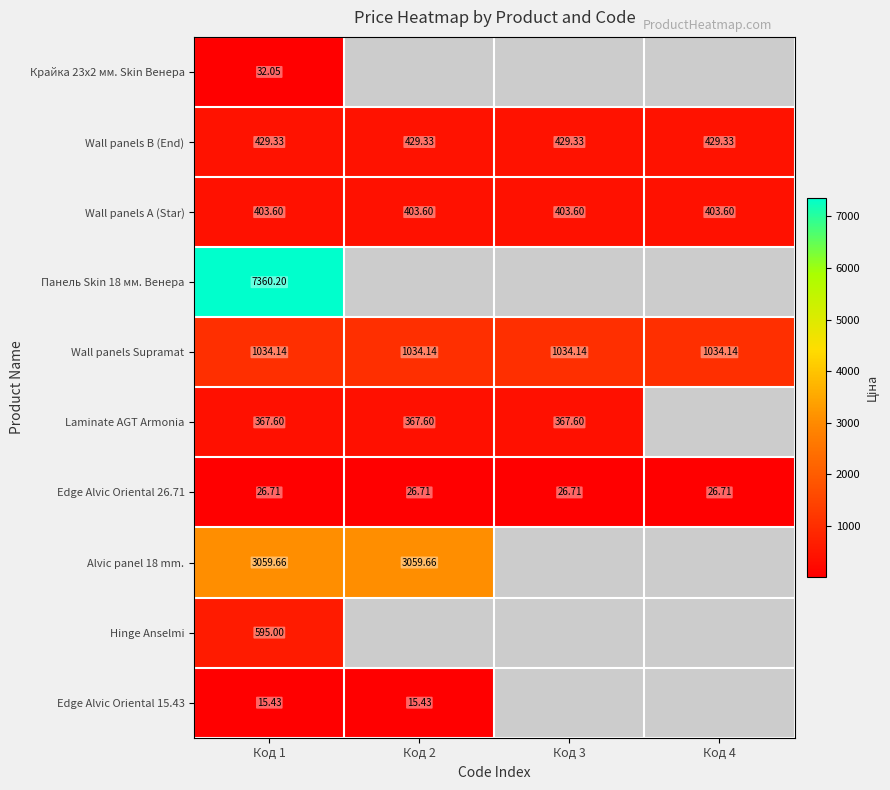

At which category is the sum across all series the highest?

Код 1